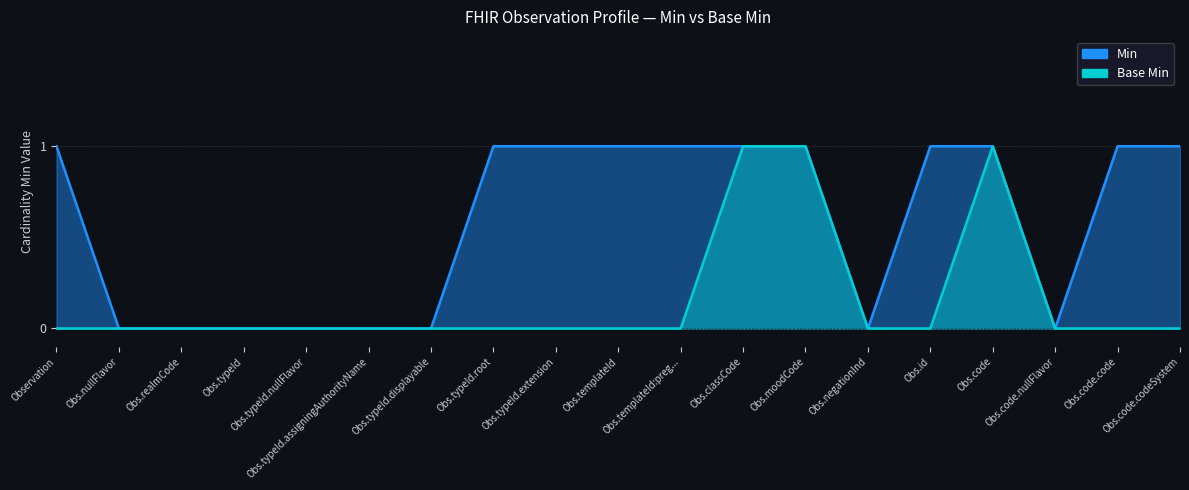

How many series are shown in this chart?

2